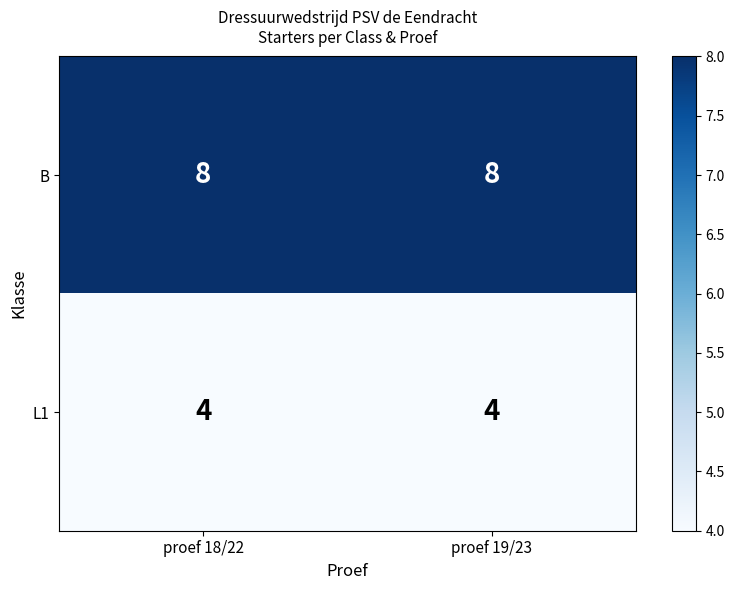

True or false: B has a value of 3 at proef 19/23.

False